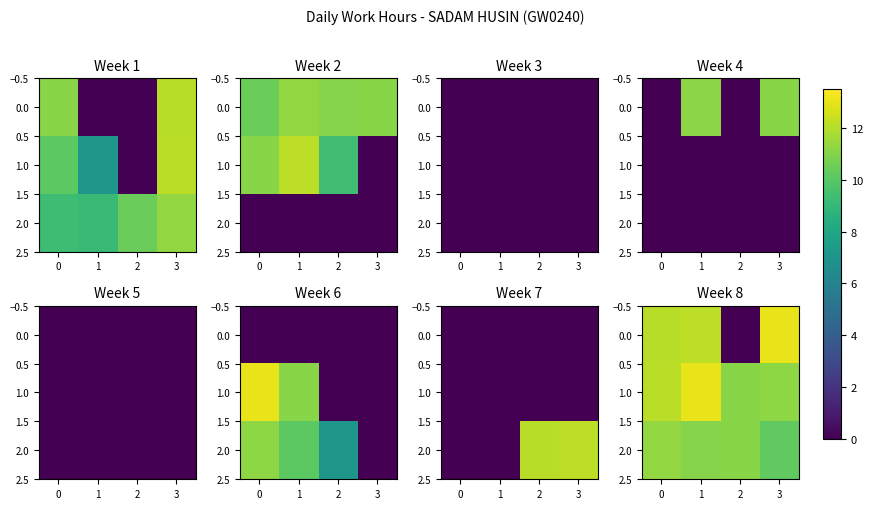

Is it true that 0.0 equals 12.2 at 1?

True